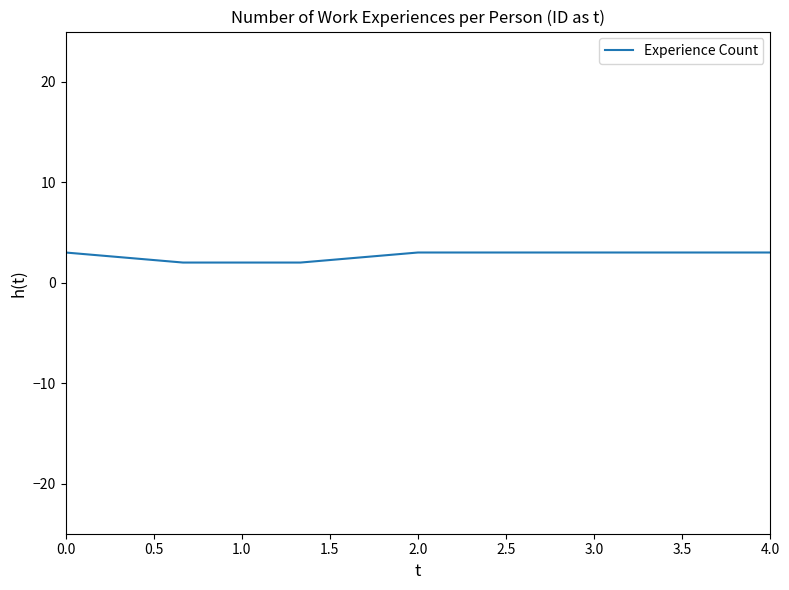

What is the average value?

3